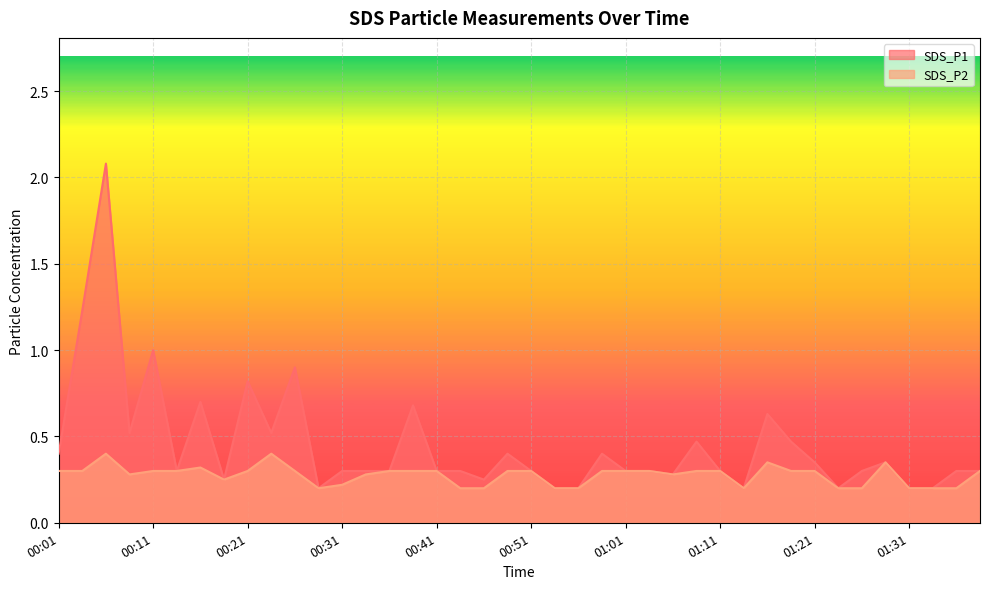

True or false: SDS_P2 and SDS_P1 cross at least once.

False